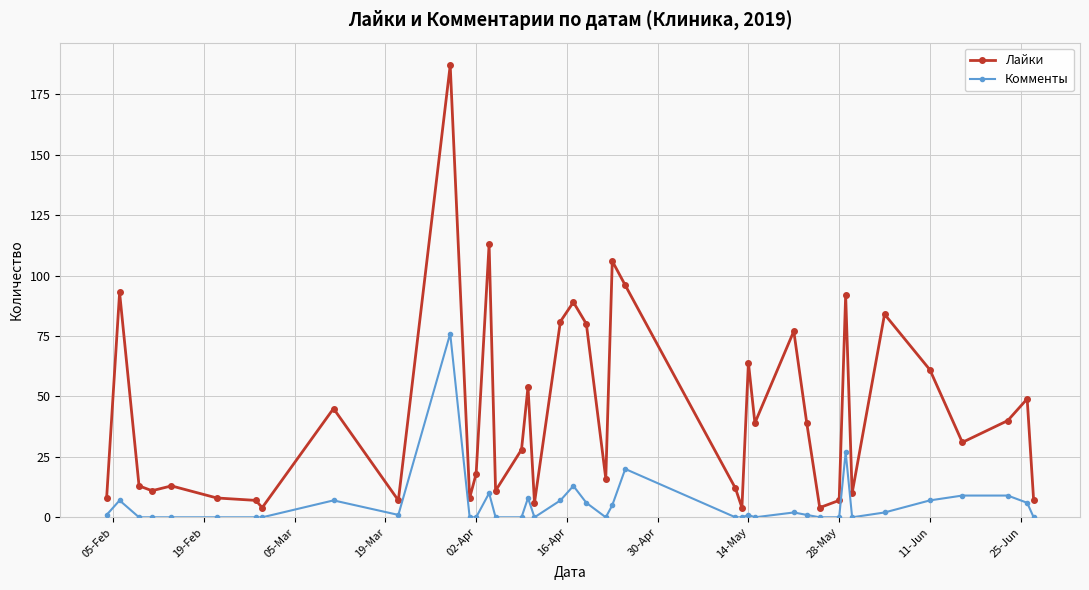

Reading right to left, extract all data points from this chart.

Лайки: 7	49	40	31	61	84	10	92	7	4	39	77	39	64	4	12	96	106	16	80	89	81	6	54	28	11	113	18	8	187	7	45	4	7	8	13	11	13	93	8
Комменты: 0	6	9	9	7	2	0	27	0	0	1	2	0	1	0	0	20	5	0	6	13	7	0	8	0	0	10	0	0	76	1	7	0	0	0	0	0	0	7	1